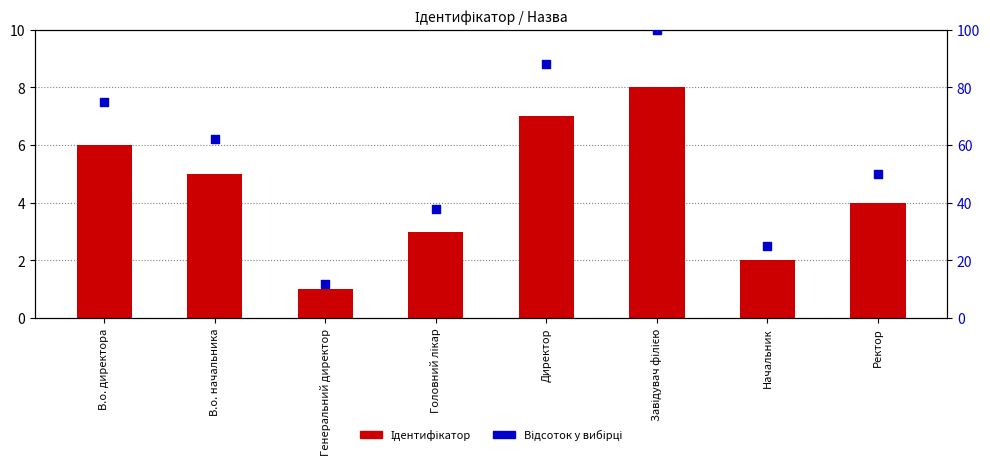

What are all the series names shown in the legend?

Ідентифікатор, Відсоток у вибірці